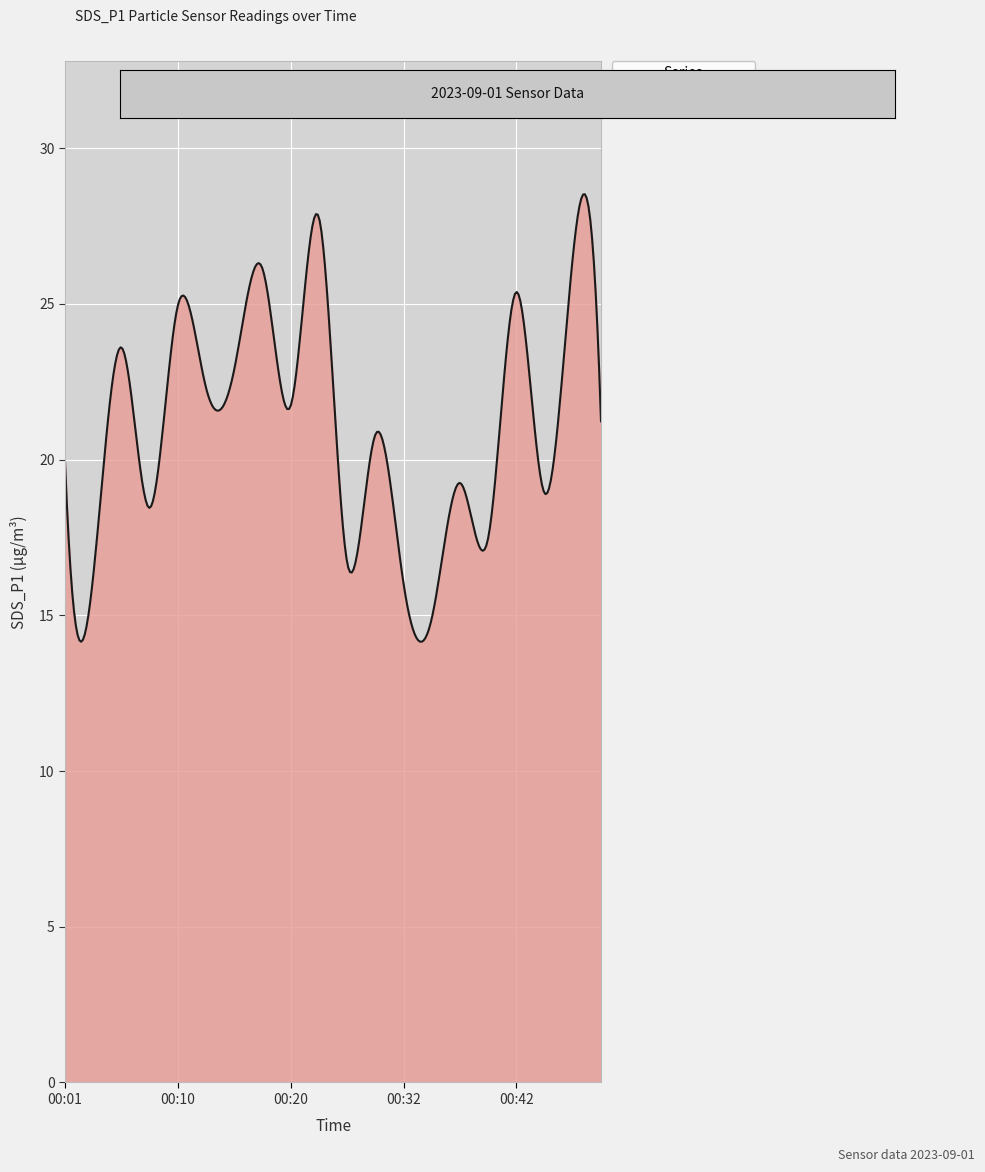

What is the smallest value displayed?

14.2